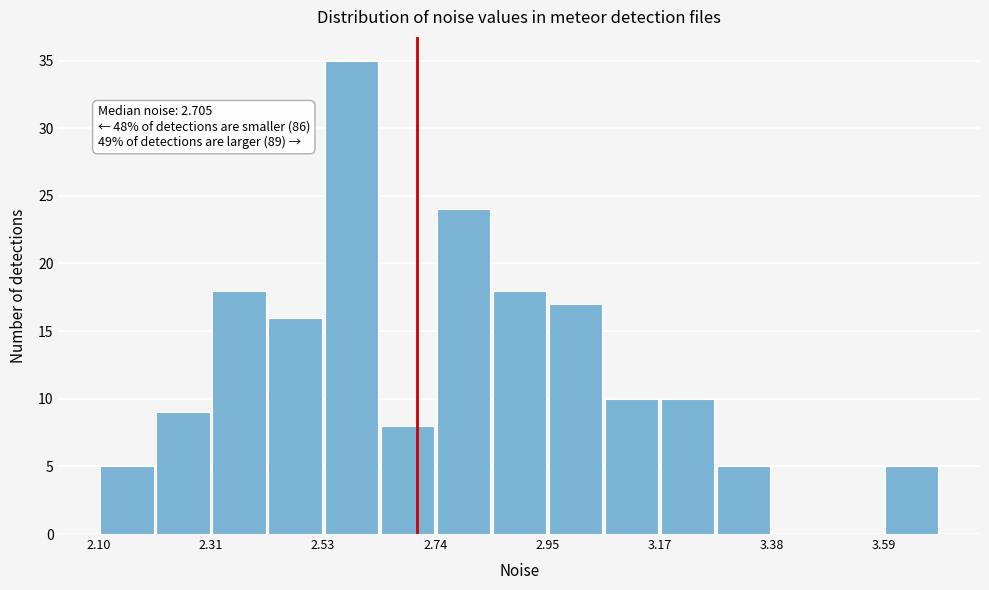

Read against the x-axis, roughly where is the centre of the tallest bar?

2.60